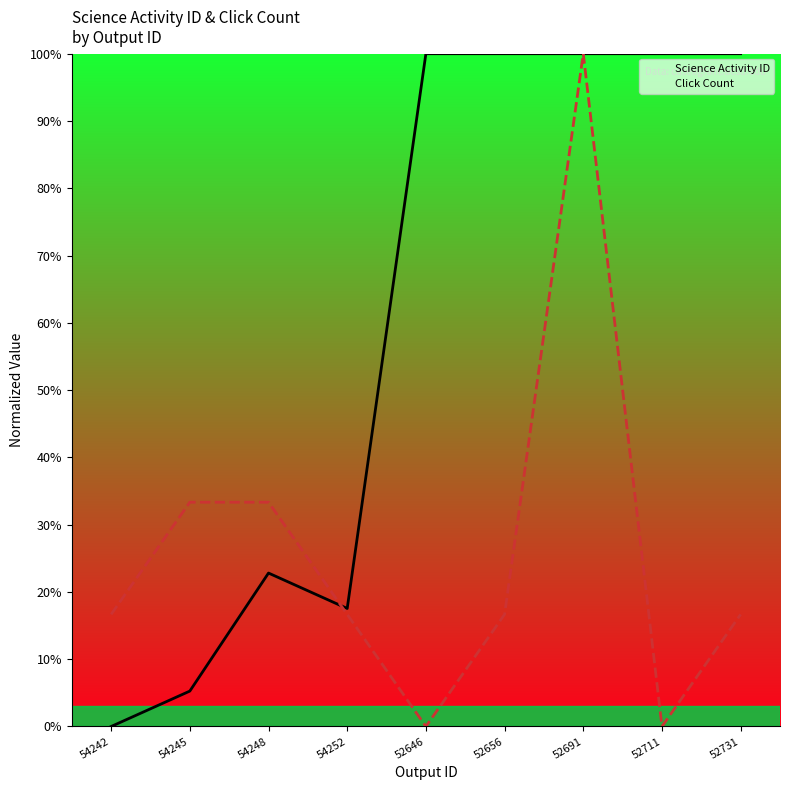

Rank the series at 52691 from highest to lowest value.

Science Activity ID, Click Count